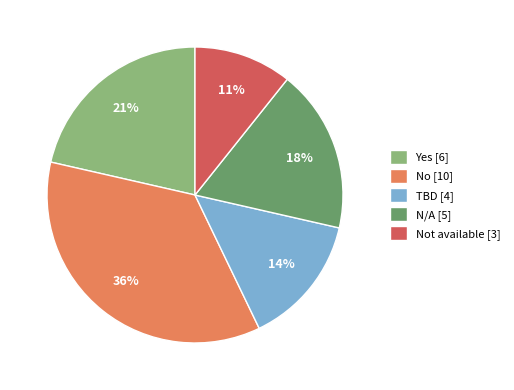

True or false: N/A [5] accounts for 32% of the total.

False